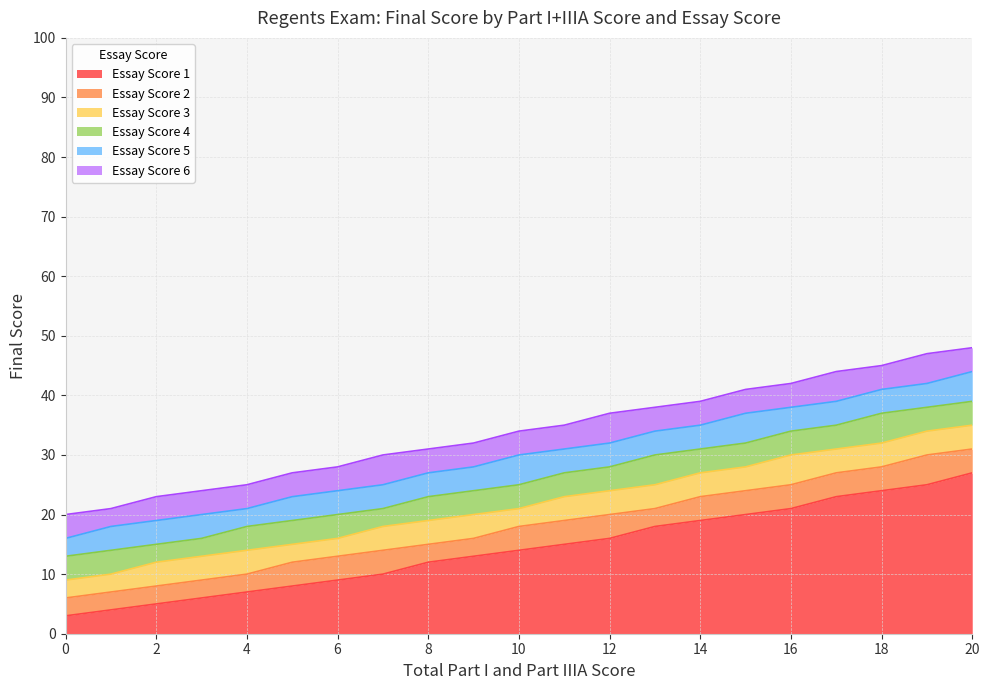

True or false: Essay Score 5 and Essay Score 6 cross at least once.

False